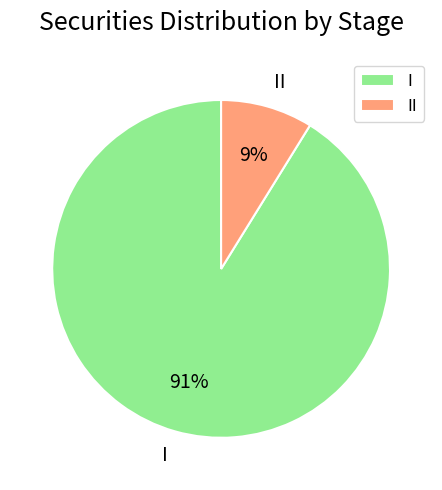

To the nearest percent, what portion does I represent?

91%